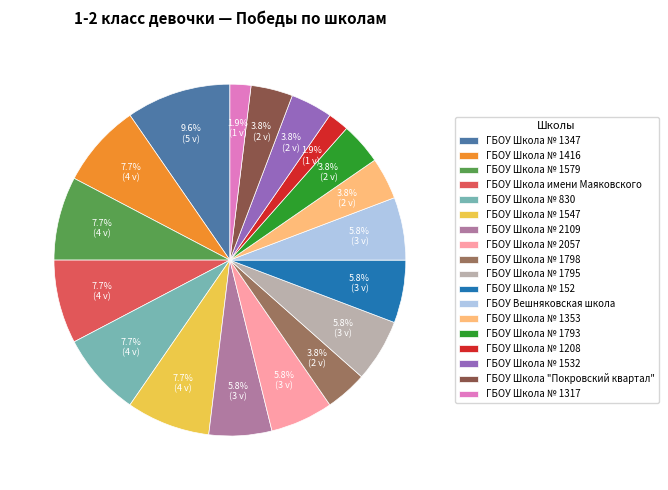

Which has a higher value, ГБОУ Школа № 2109 or ГБОУ Школа № 1532?

ГБОУ Школа № 2109